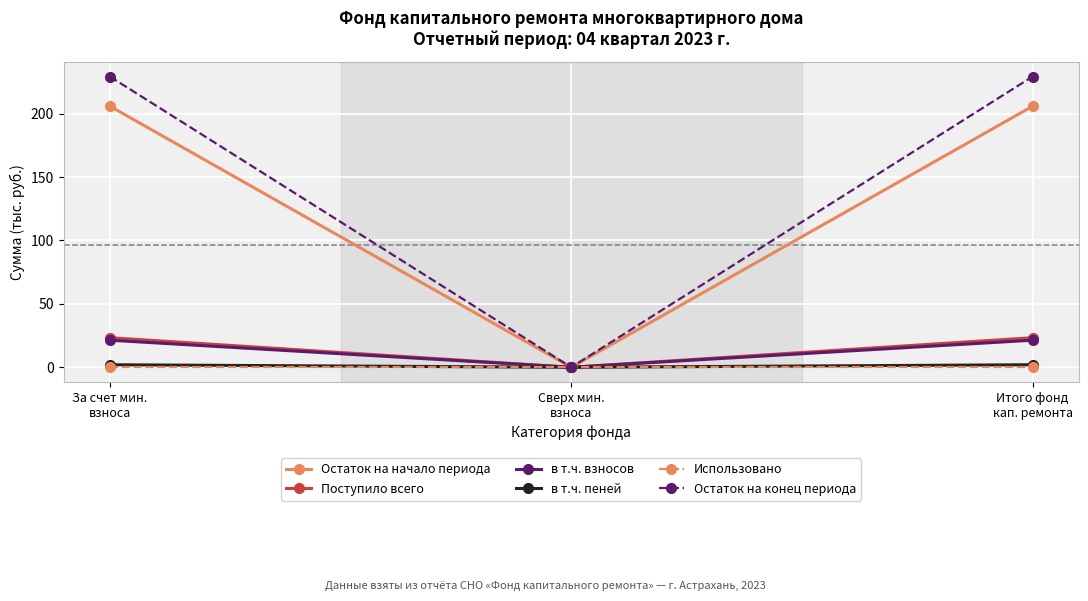

Read the Остаток на конец периода value at Итого фонд
кап. ремонта.

229.1